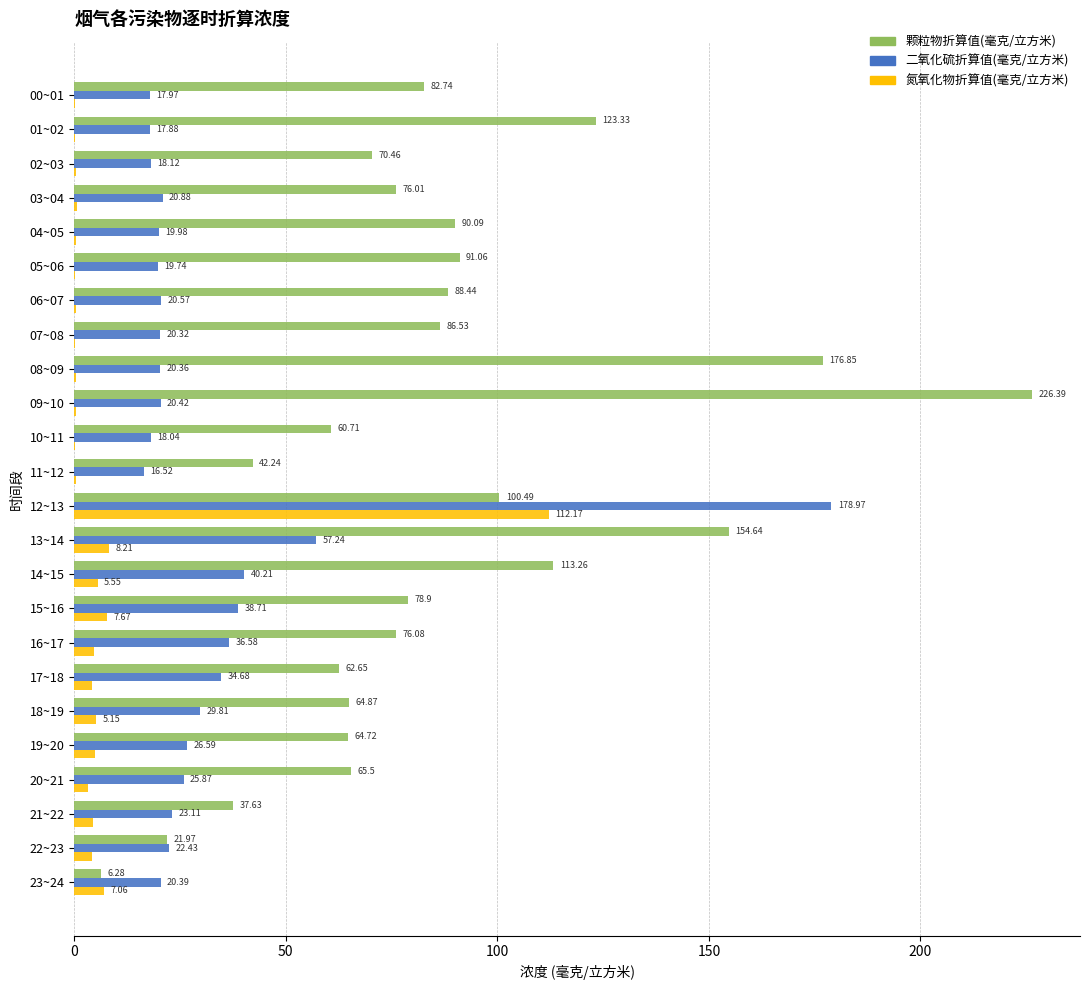

What is the average value of the 二氧化硫折算值(毫克/立方米) series?

31.9